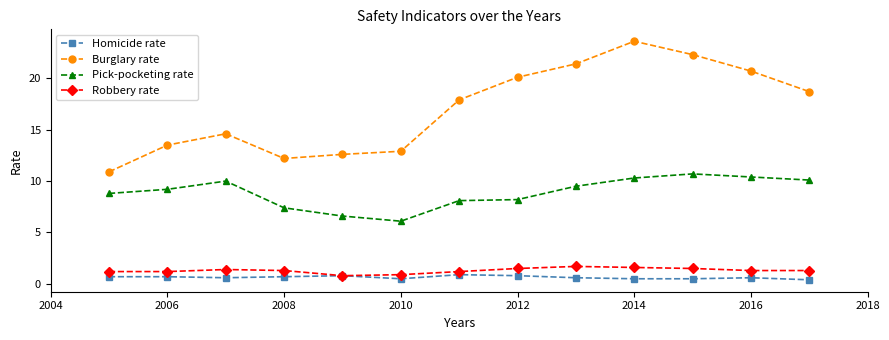

What is the minimum value for Homicide rate?

0.4